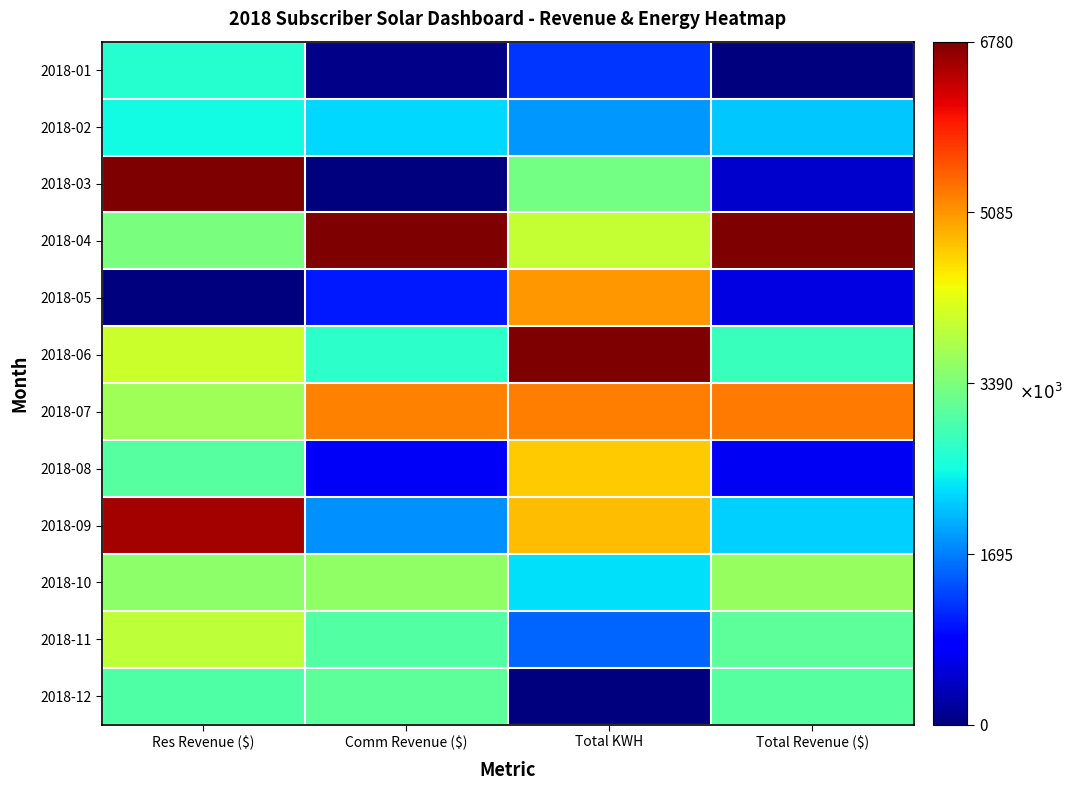

What is the maximum value shown in the chart?

1.0